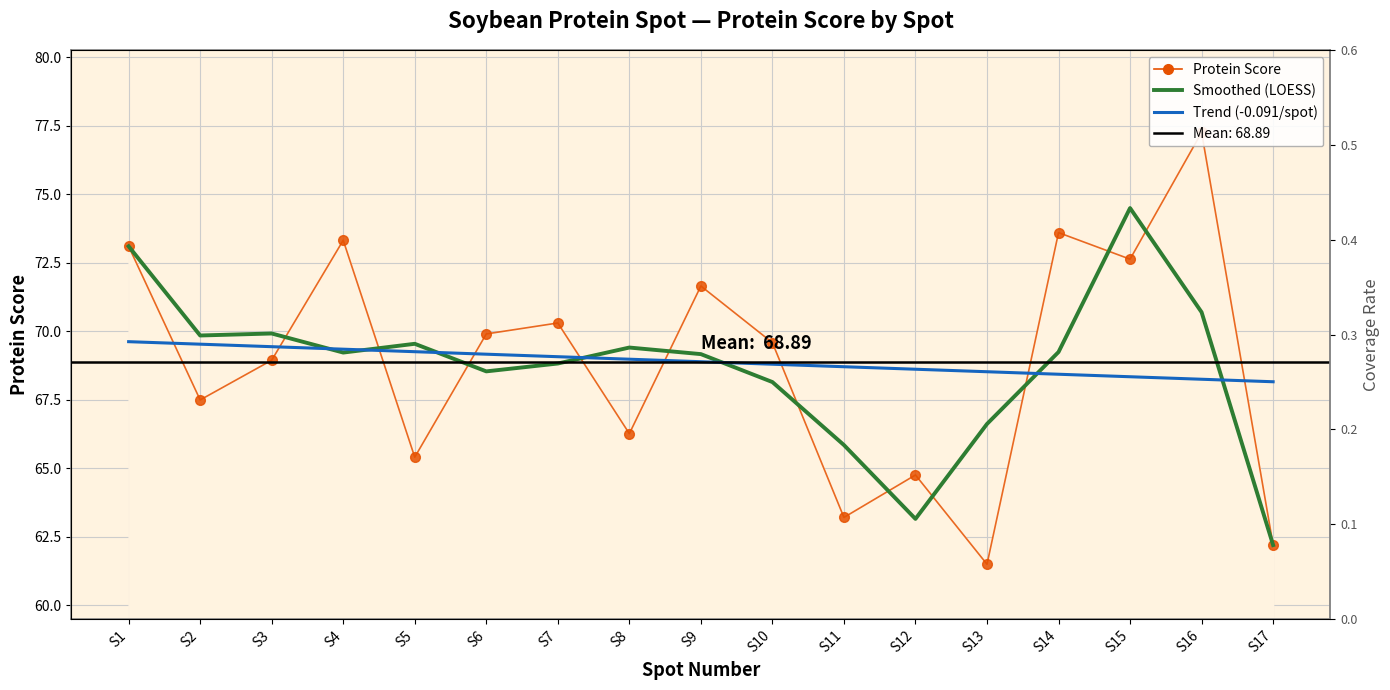

Is the value of Smoothed (LOESS) at S17 greater than the value of Trend (-0.091/spot) at S17?

No